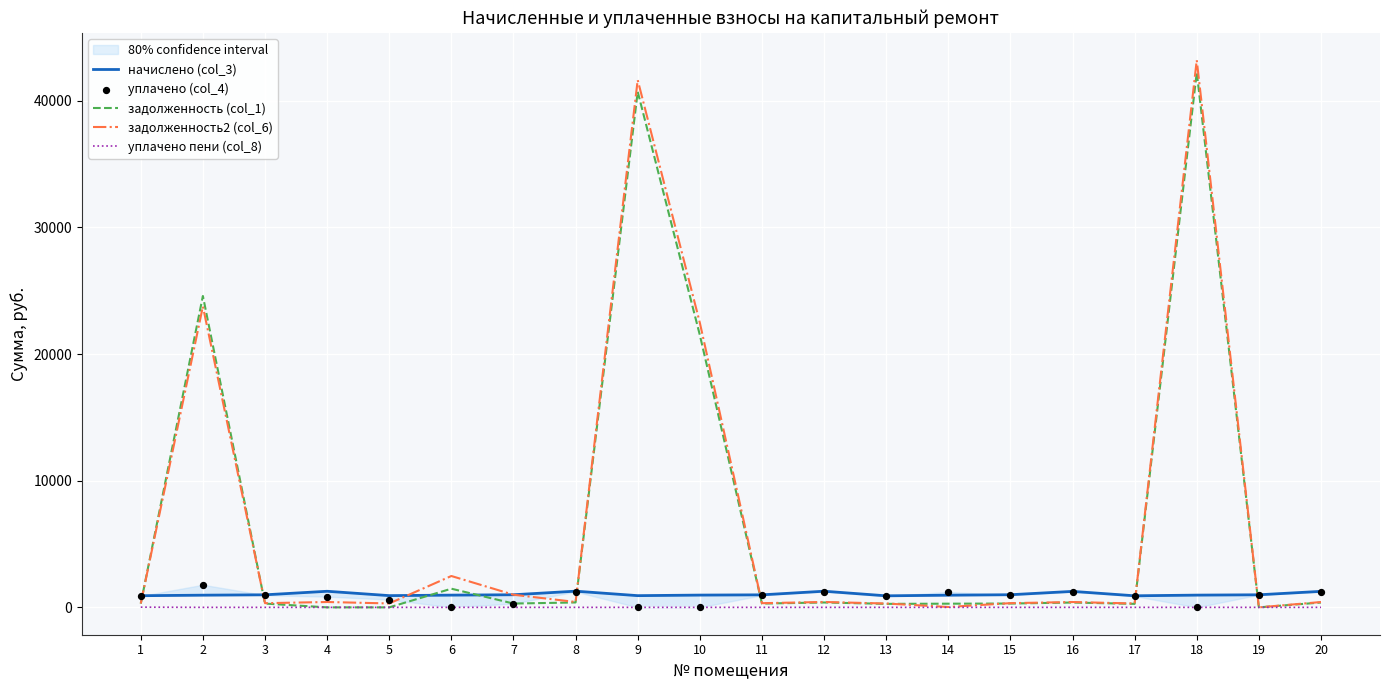

Is the value of начислено (col_3) at 14 greater than the value of уплачено пени (col_8) at 14?

Yes